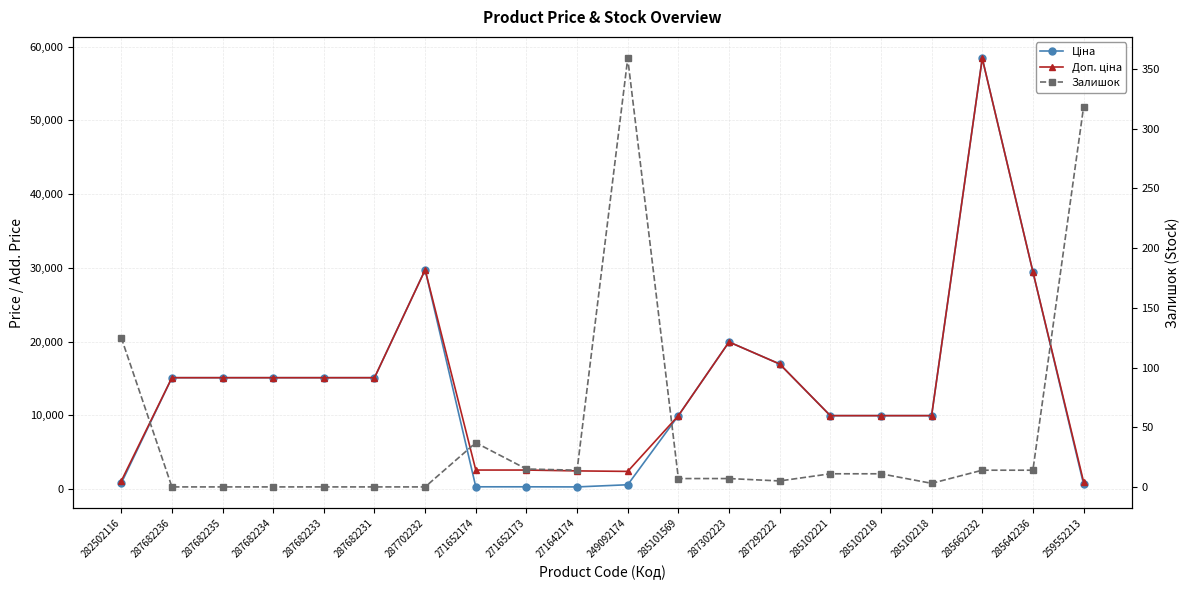

Is the value of Ціна at 285102218 greater than the value of Залишок at 285662232?

Yes